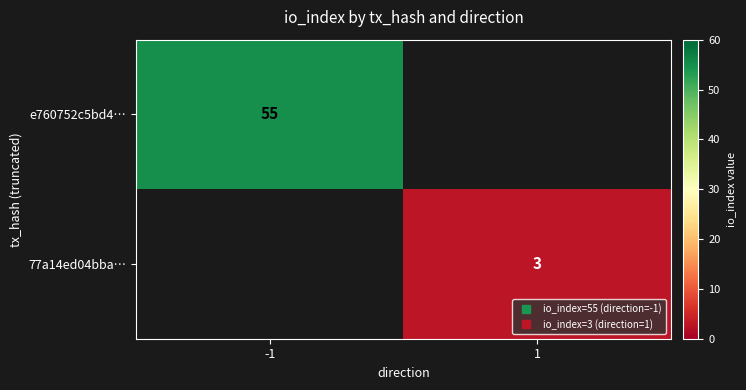

What is the average value of the e760752c5bd4… series?

28